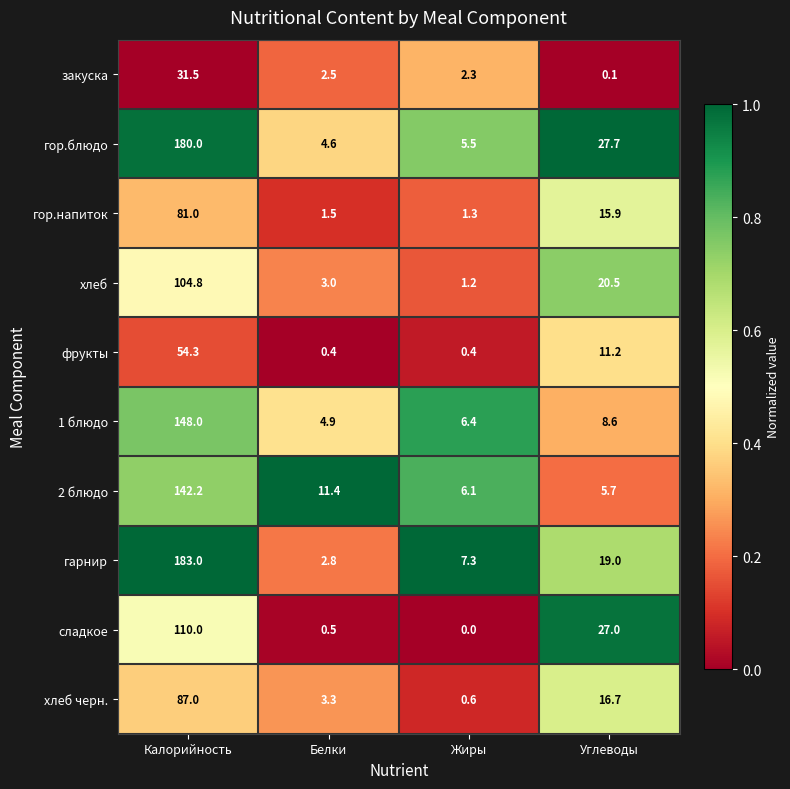

What is the average value of the гор.напиток series?

24.9